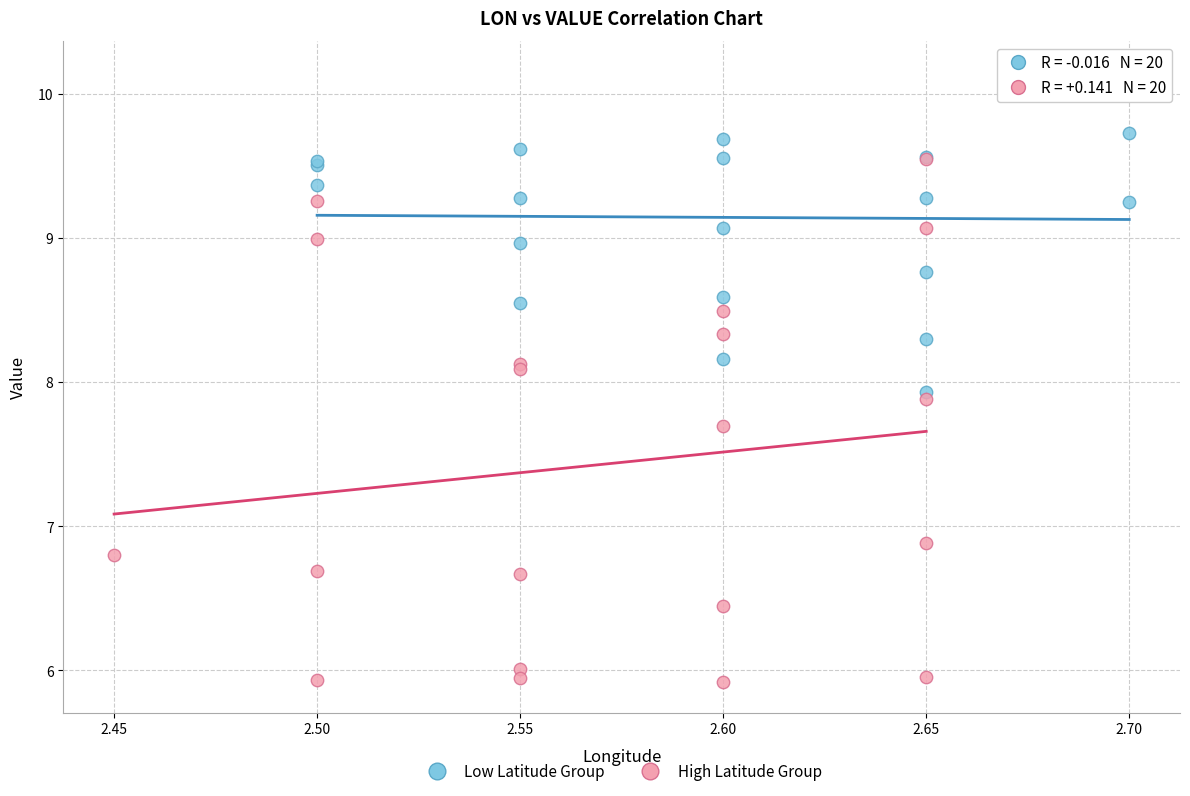

Which series reaches the maximum Y coordinate?

Low Latitude Group